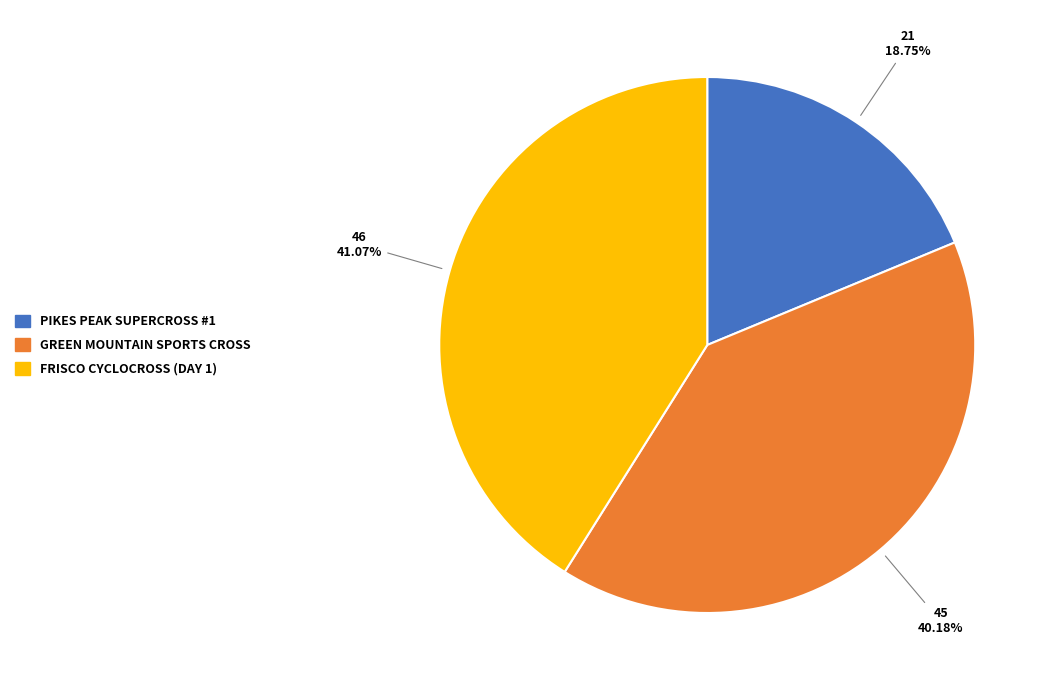

To the nearest percent, what is the difference between the largest and smallest slice percentages?

22%